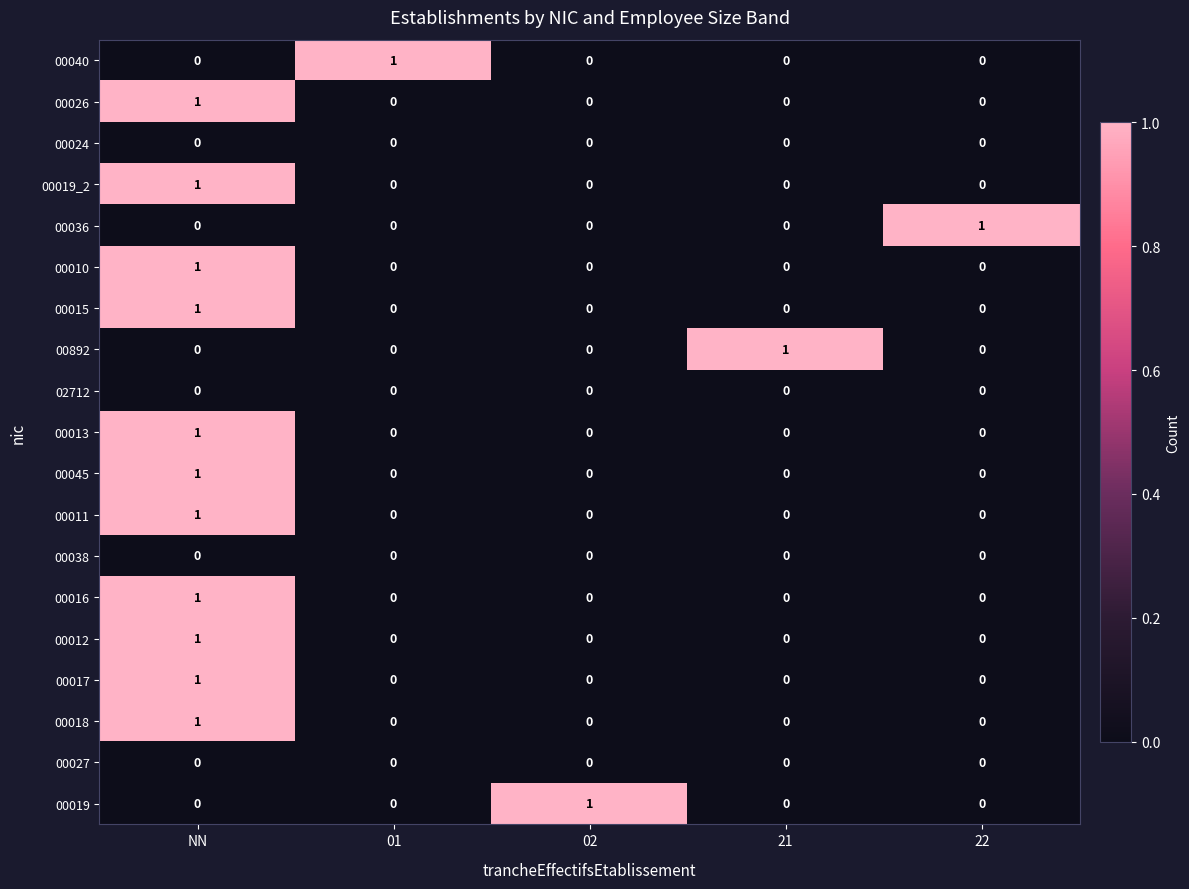

At how many categories does at least one series exceed 0?

5